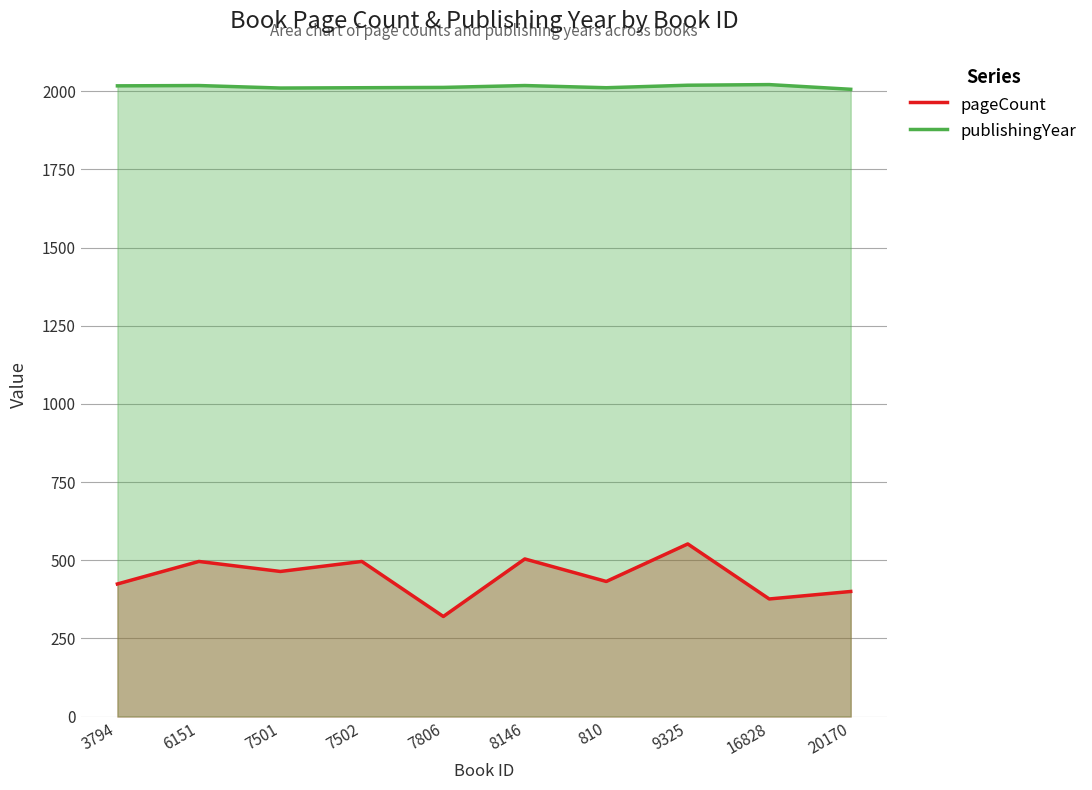

The value of pageCount at 20170 is 400. True or false?

True